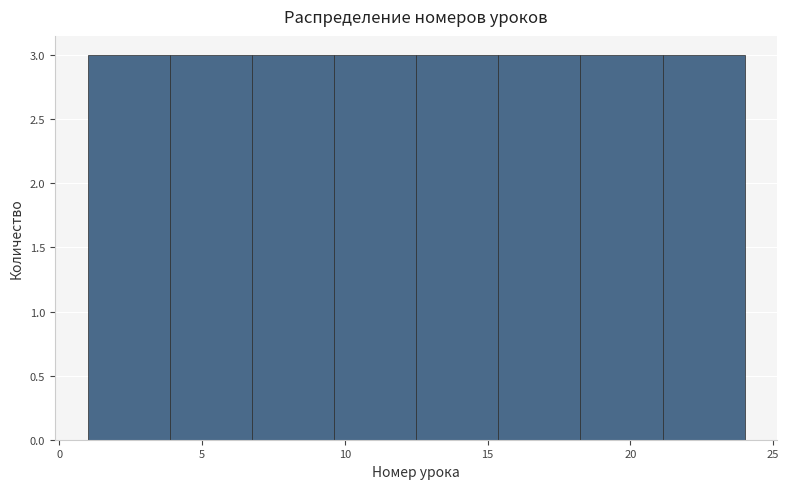

Reading left to right, transcribe this chart: for each bar, give the range it covers on the x-axis and its height. Neither the bar edges nor the heights are printed on the chart, so give them approximately, as read against the axes.

1.0 to 4.0: 3
4.0 to 7.0: 3
7.0 to 9.5: 3
9.5 to 12.5: 3
12.5 to 15.5: 3
15.5 to 18.5: 3
18.5 to 21.0: 3
21.0 to 24.0: 3